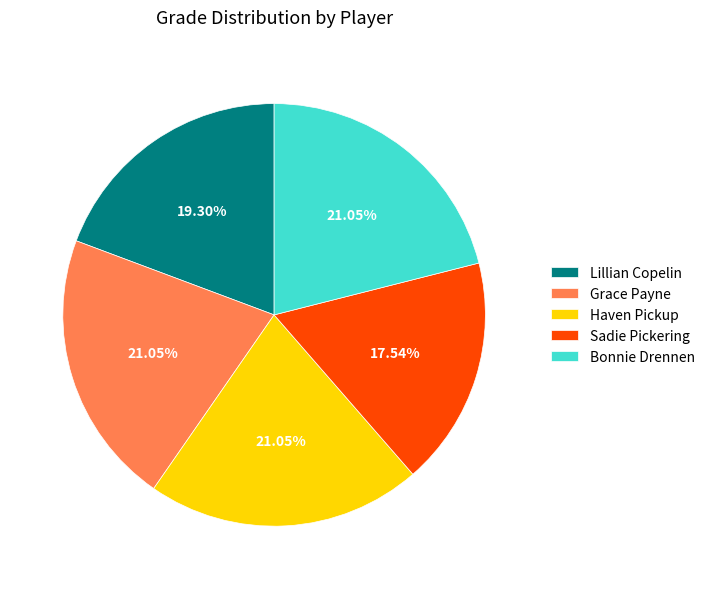

Is the sum of Lillian Copelin and Grace Payne greater than half?

No